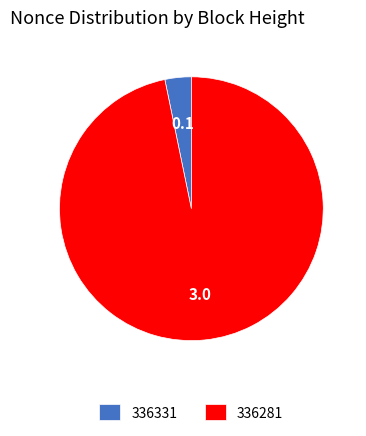

True or false: 336281 accounts for 90% of the total.

False